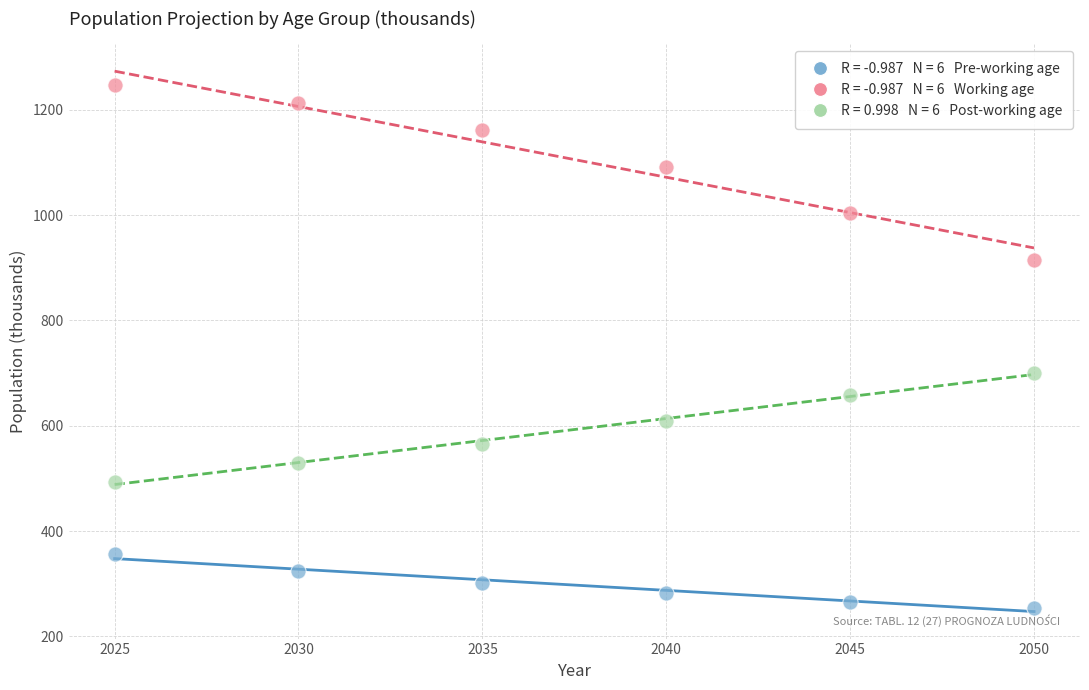

Across all series, what Y value is closest to 750?

700.4